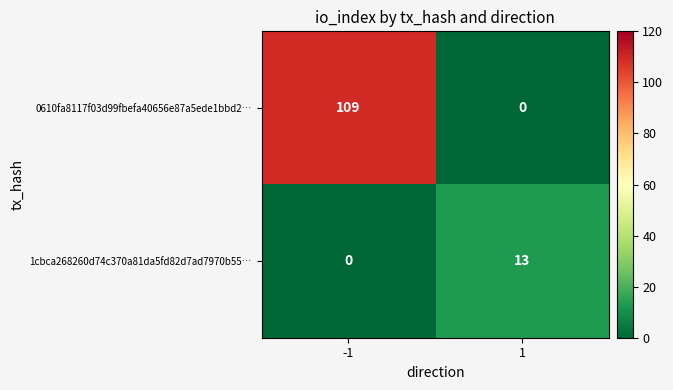

Reading left to right, extract all data points from this chart.

0610fa8117f03d99fbefa40656e87a5ede1bbd2…: 109	0
1cbca268260d74c370a81da5fd82d7ad7970b55…: 0	13